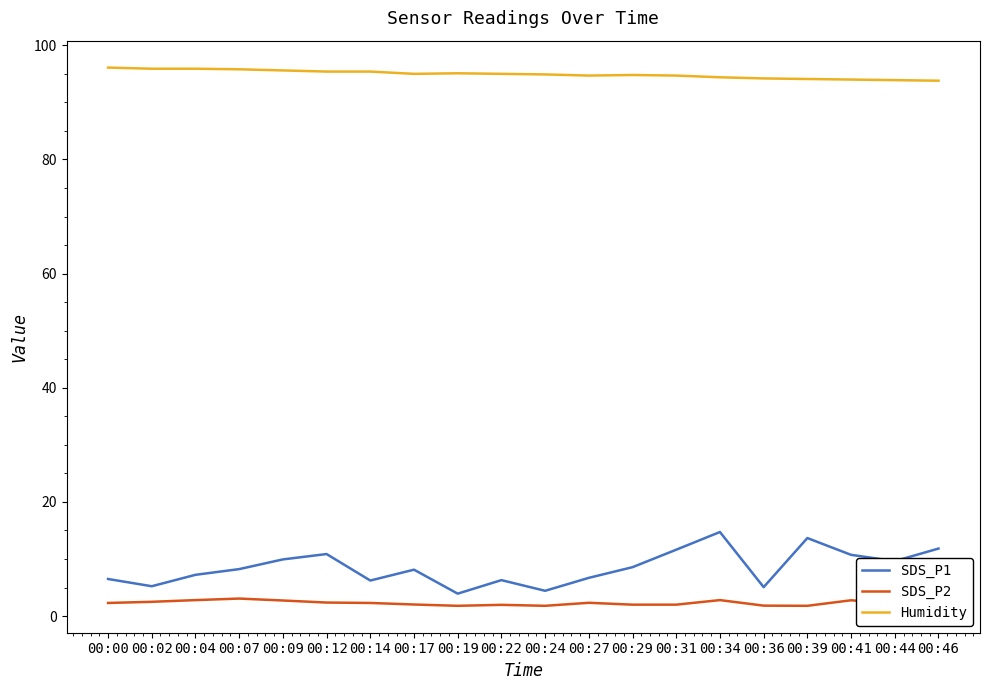

What value does the SDS_P2 series have at 00:27?

2.3